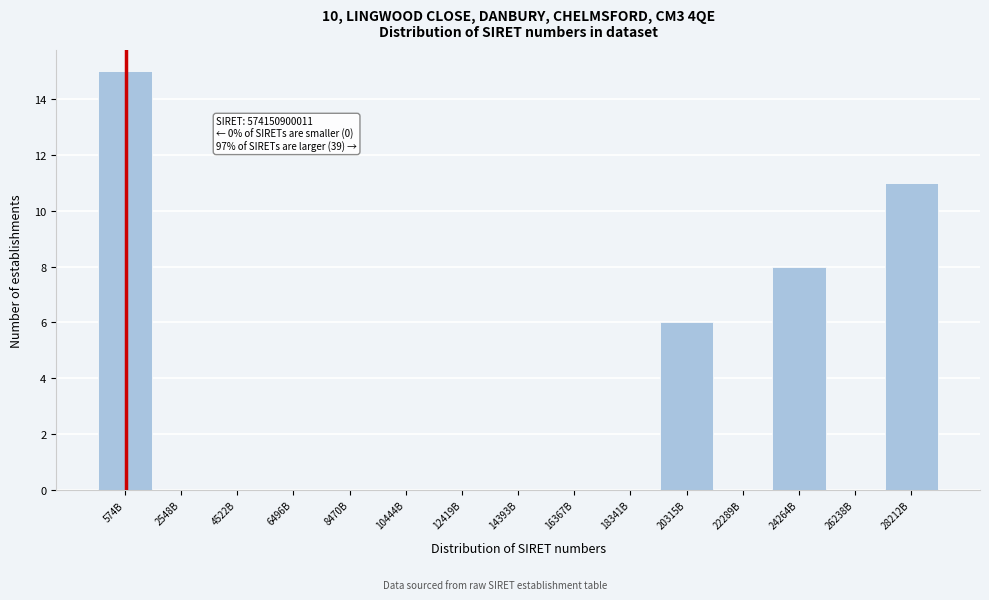

Reading right to left, transcribe all the data shown in this chart.

28212B=11	26238B=0	24264B=8	22289B=0	20315B=6	18341B=0	16367B=0	14393B=0	12419B=0	10444B=0	8470B=0	6496B=0	4522B=0	2548B=0	574B=15